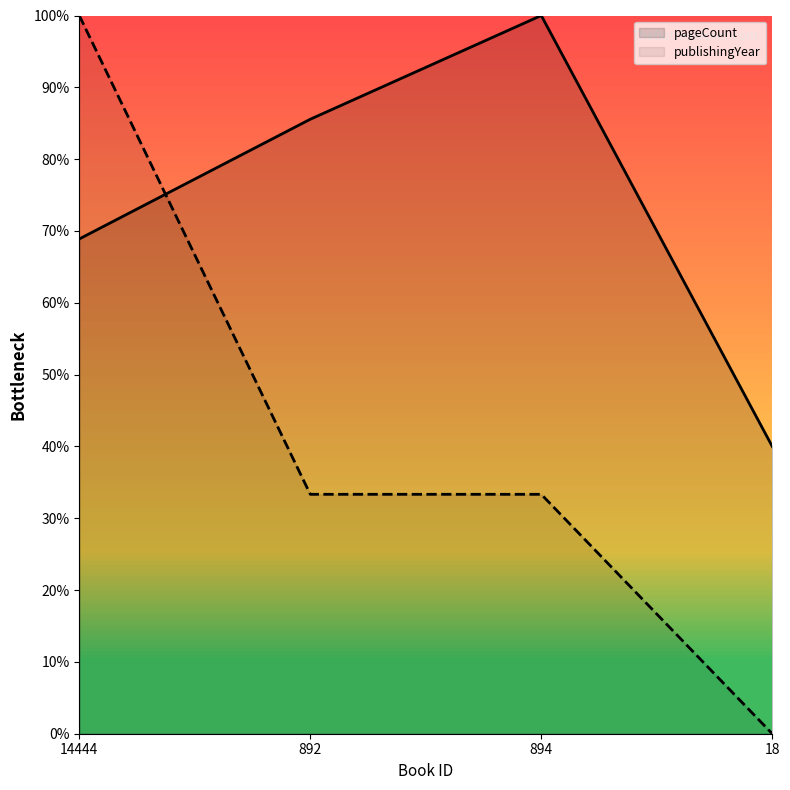

Between 892 and 18, which series saw the biggest shift?

pageCount